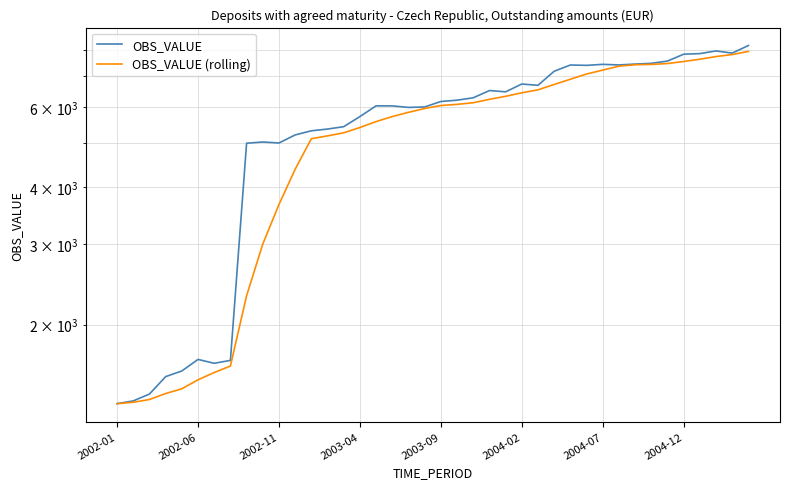

True or false: OBS_VALUE has a value of 5002.4 at 2002-11.

True